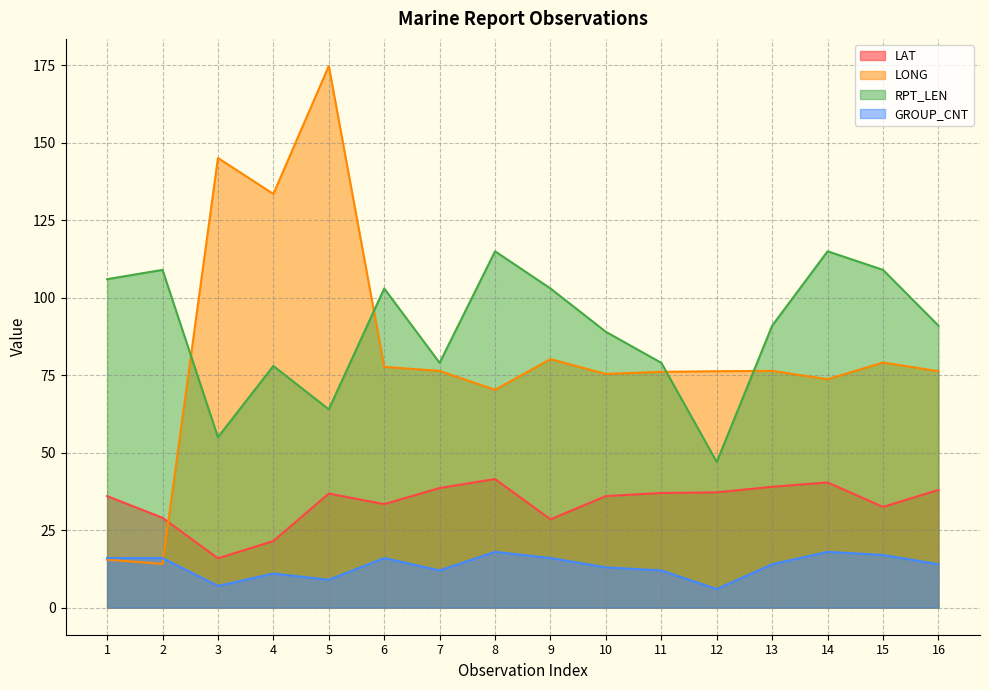

How many values in the GROUP_CNT series are below 14?

7